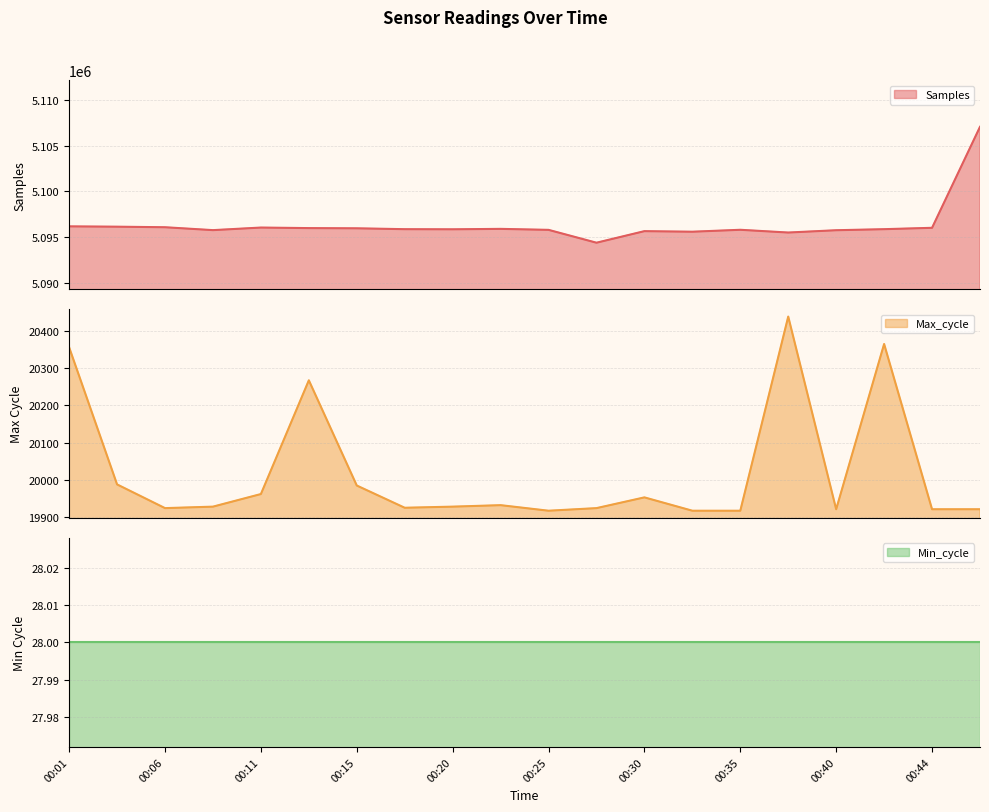

At how many categories does at least one series exceed 753183?

20